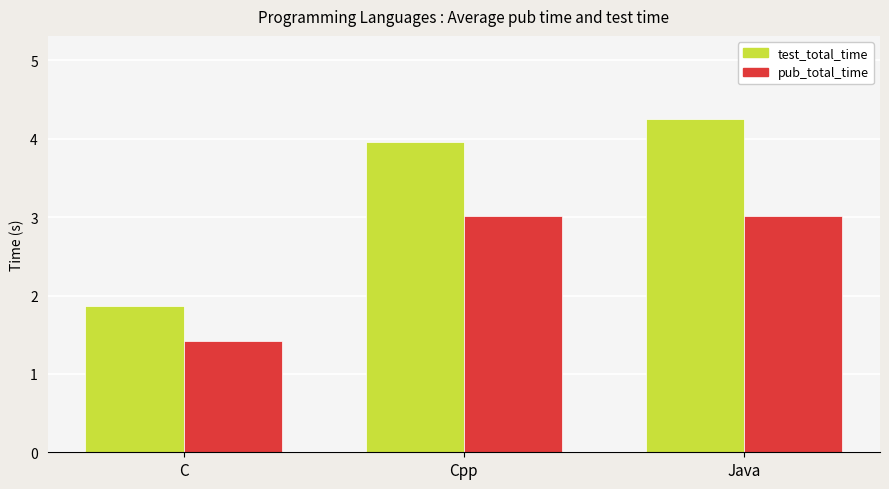

How many data points in test_total_time are above 3?

2